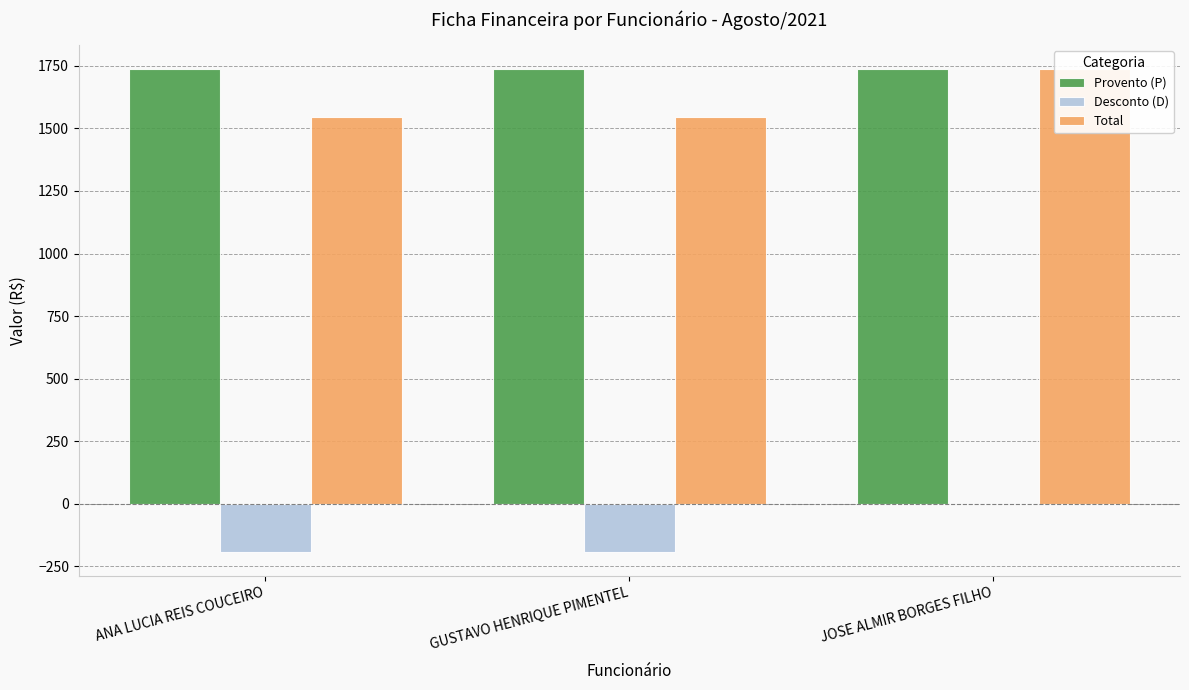

Which series changed the most between GUSTAVO HENRIQUE PIMENTEL and JOSE ALMIR BORGES FILHO?

Desconto (D)